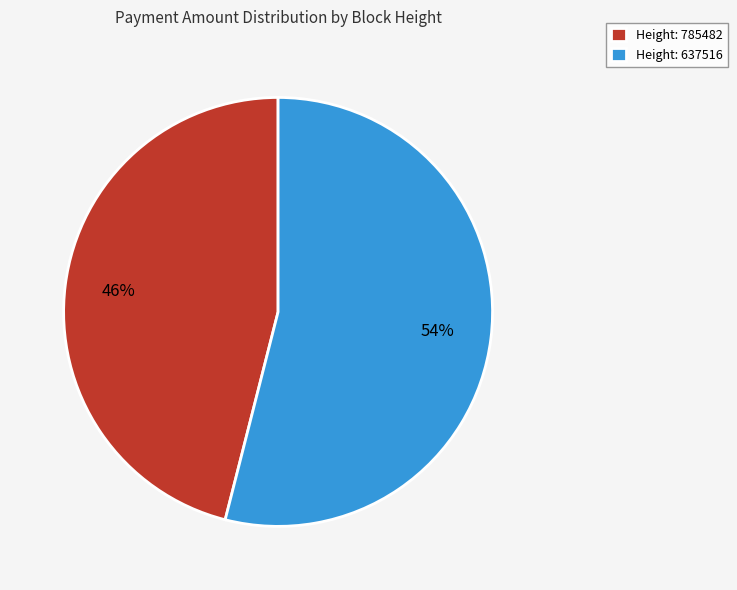

True or false: Height: 785482 accounts for 54% of the total.

False